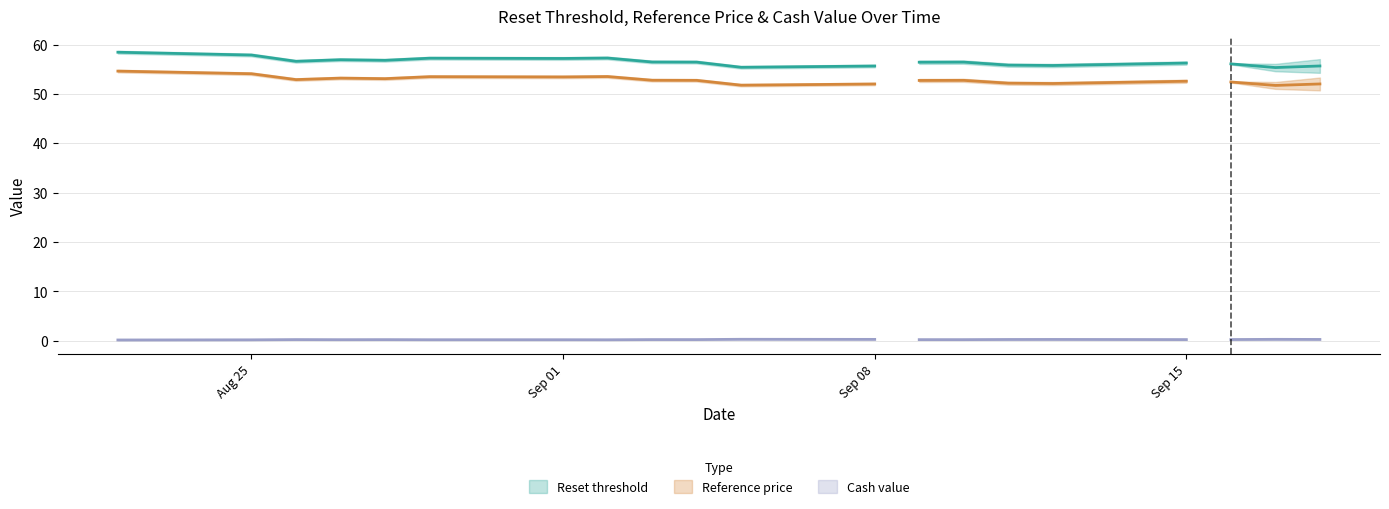

The value of Reference price at 2025-09-10 is 87.7. True or false?

False